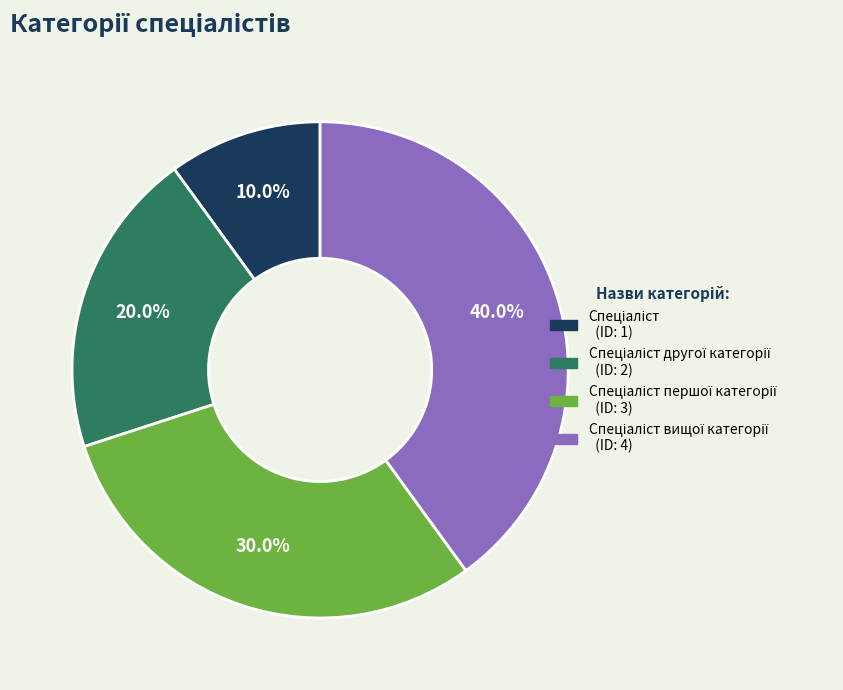

How many slices are in this pie chart?

4